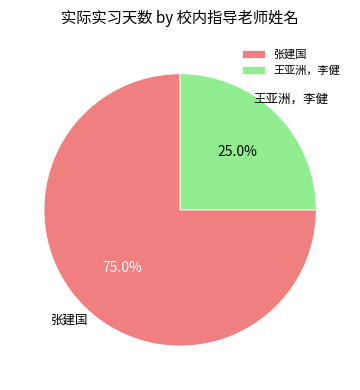

To the nearest percent, what portion does 张建国 represent?

75%